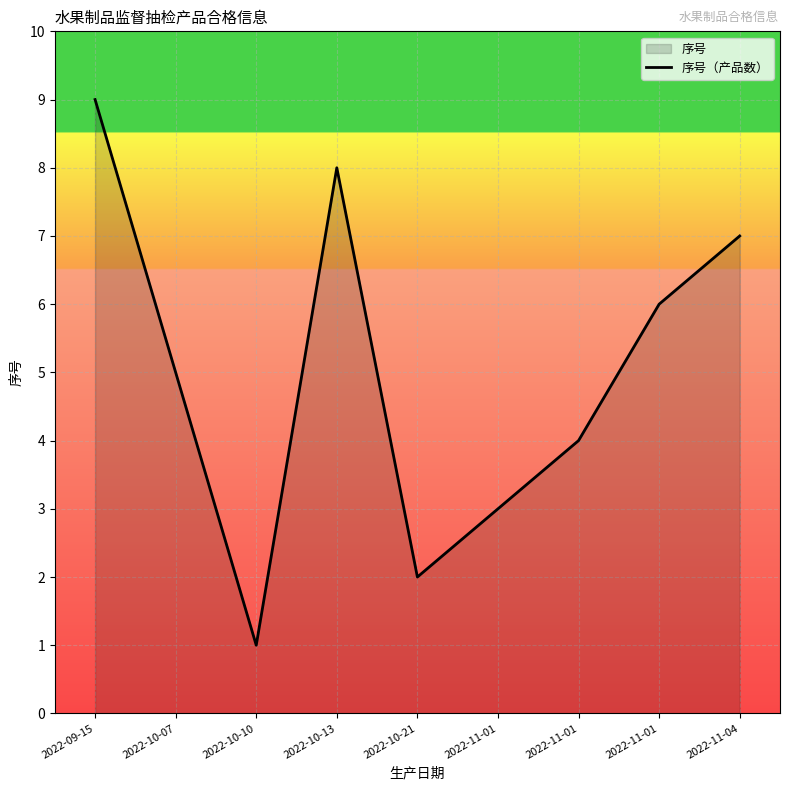

Reading left to right, transcribe all the data shown in this chart.

2022-09-15=9	2022-10-07=5	2022-10-10=1	2022-10-13=8	2022-10-21=2	2022-11-01=3	2022-11-01=4	2022-11-01=6	2022-11-04=7